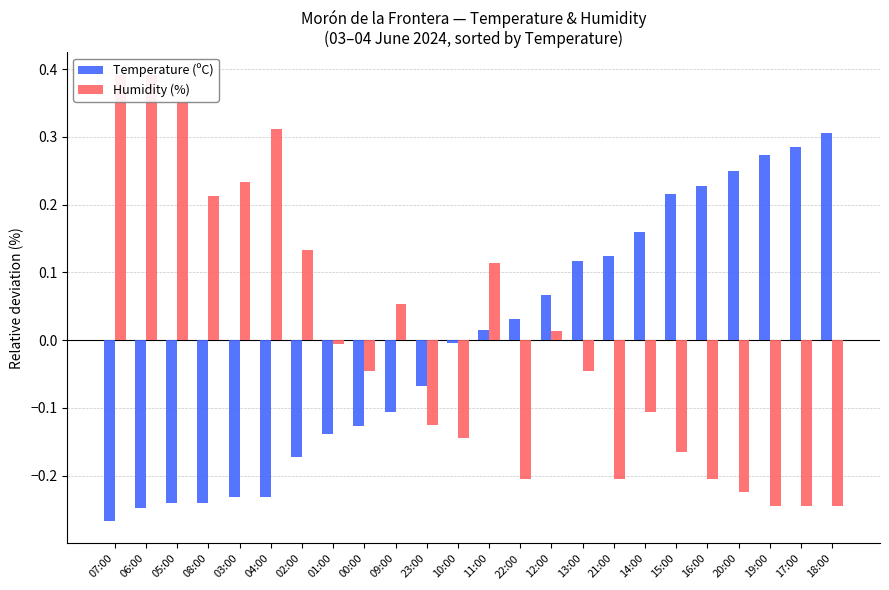

How many data points in Temperature (ºC) are above 0?

12